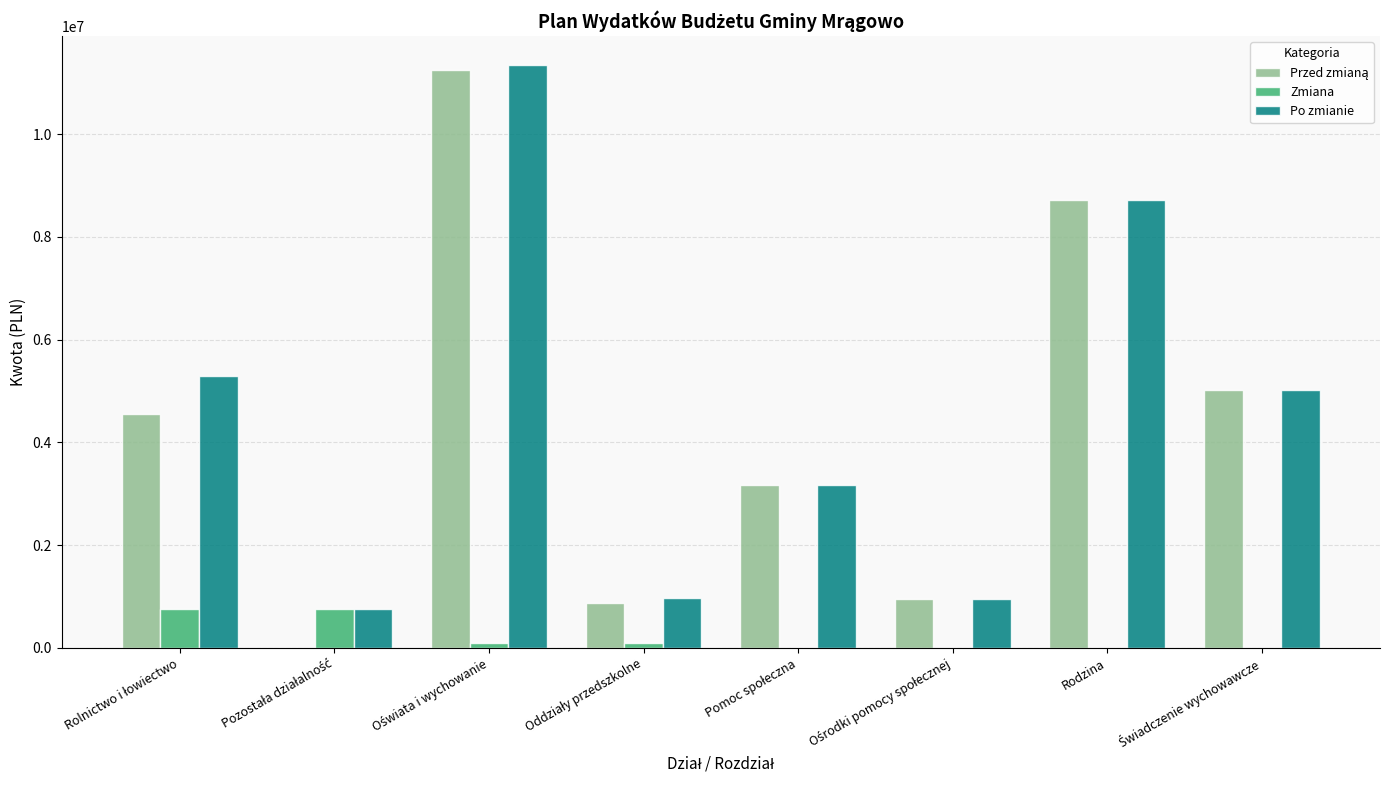

What is the sum of all Po zmianie values?

36202572.4